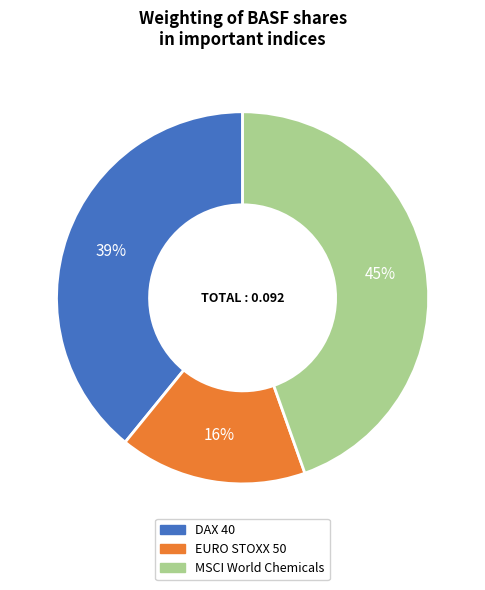

Is there any slice that represents more than half of the pie?

No